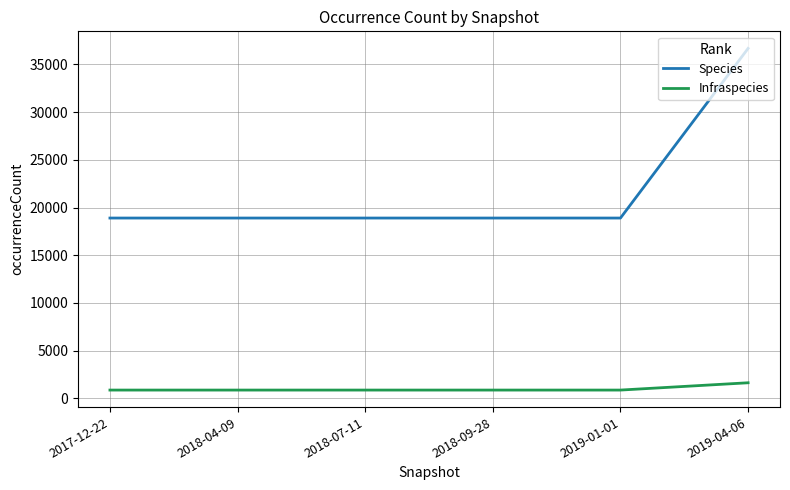

True or false: Species and Infraspecies cross at least once.

False